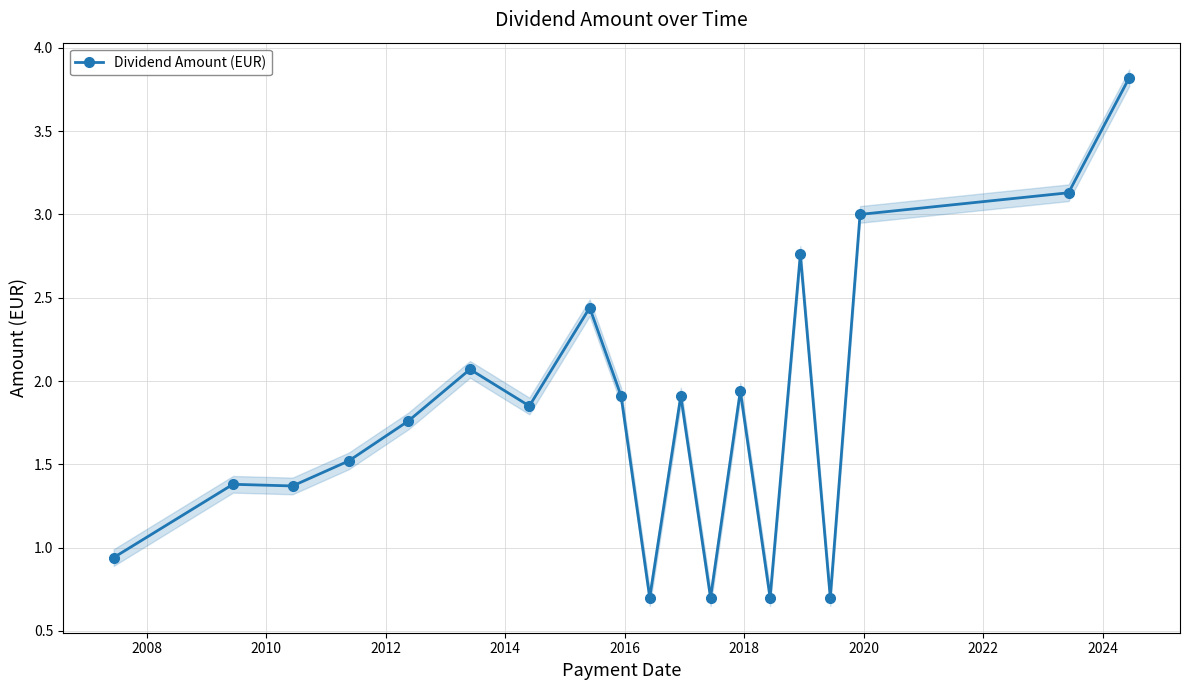

True or false: Dividend Amount (EUR) has more than 2 interior local peaks.

True